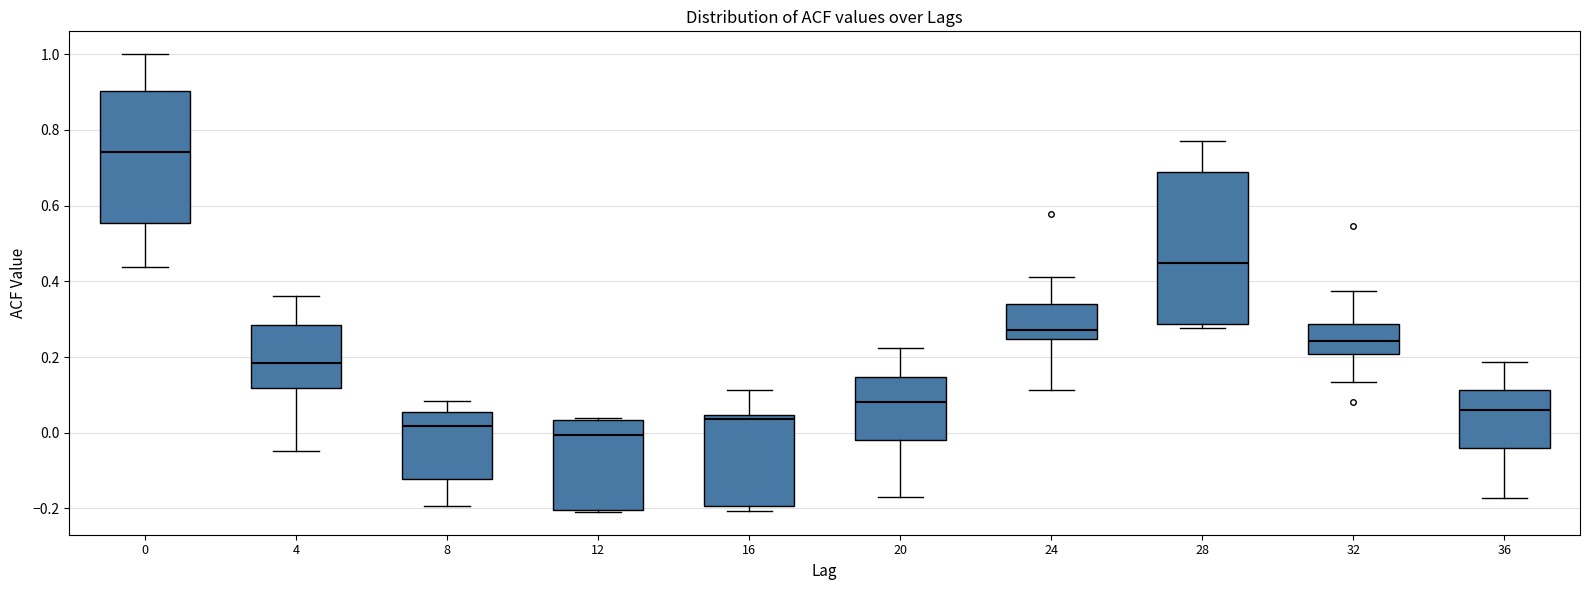

Where does the upper whisker of the box at x = 8 end on the y-axis? The values are not printed on the chart, so give them approximately, as read against the axis.

0.08